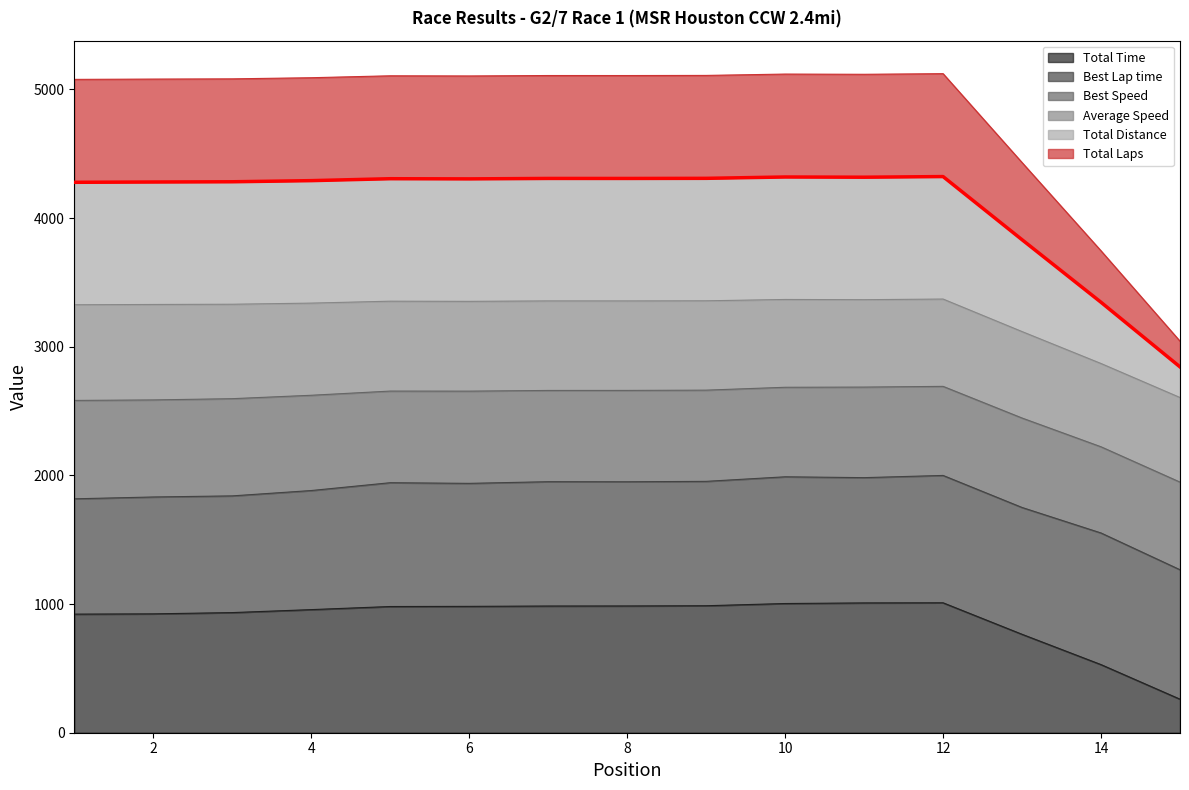

What is the difference between the highest and lowest values at 15?

2782.9